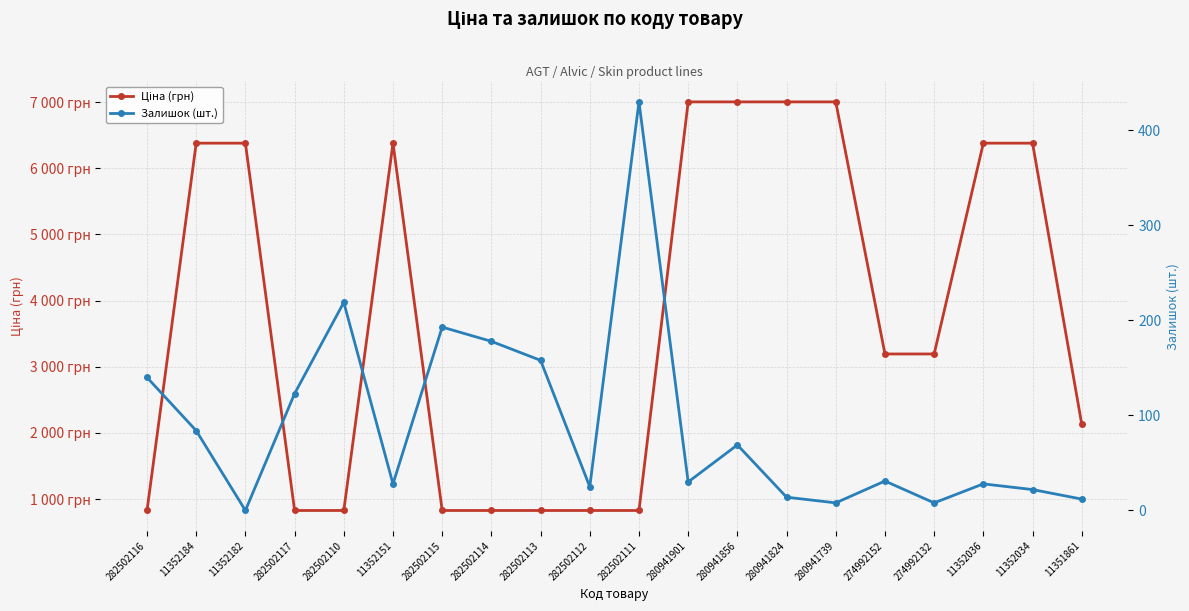

True or false: Ціна (грн) and Залишок (шт.) intersect in this chart.

False